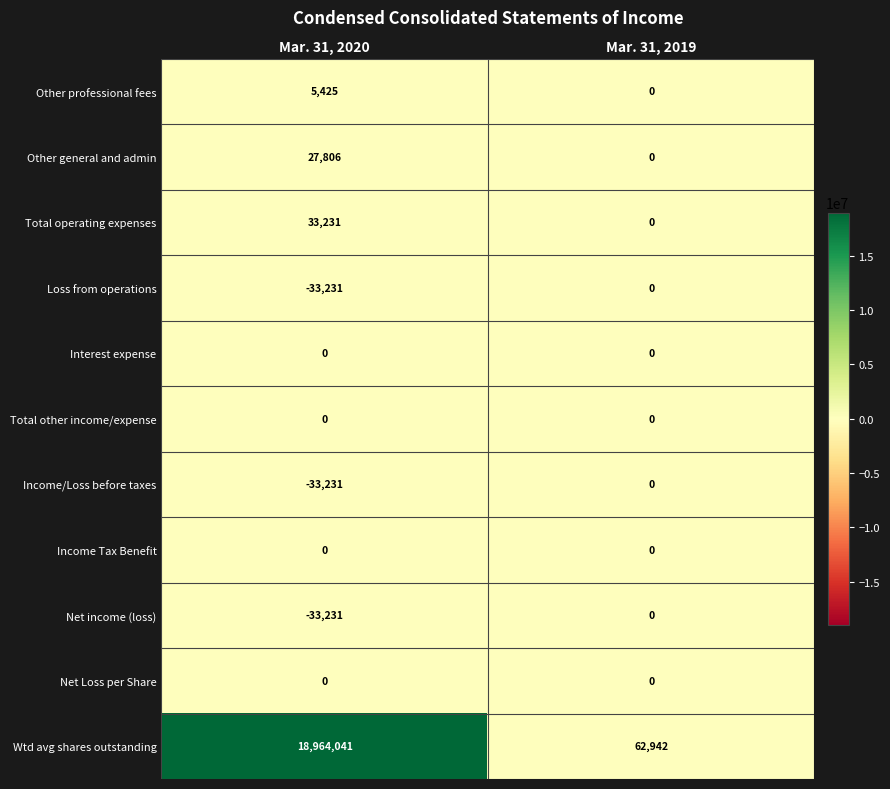

What is the total value across all series at Mar. 31, 2020?

18930810